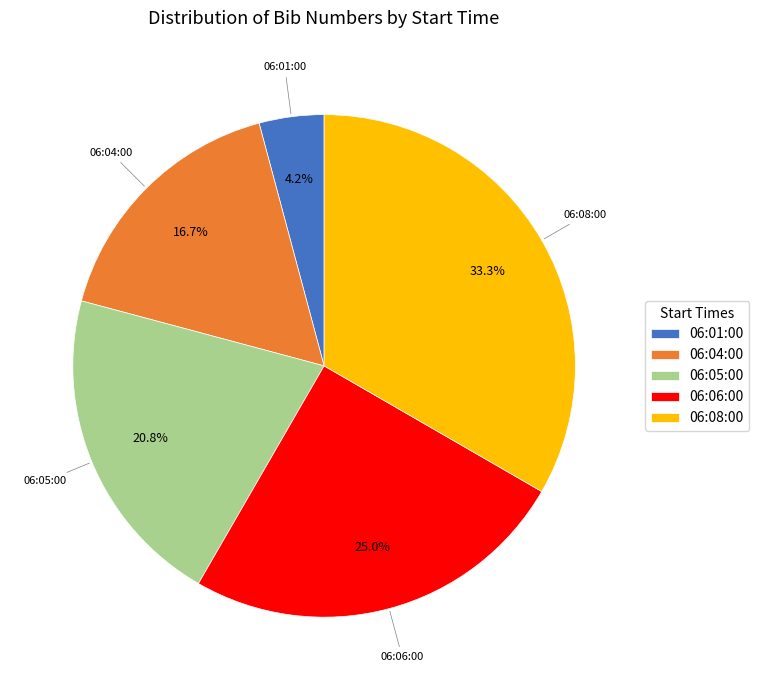

To the nearest percent, what percentage of the pie is 06:05:00?

21%